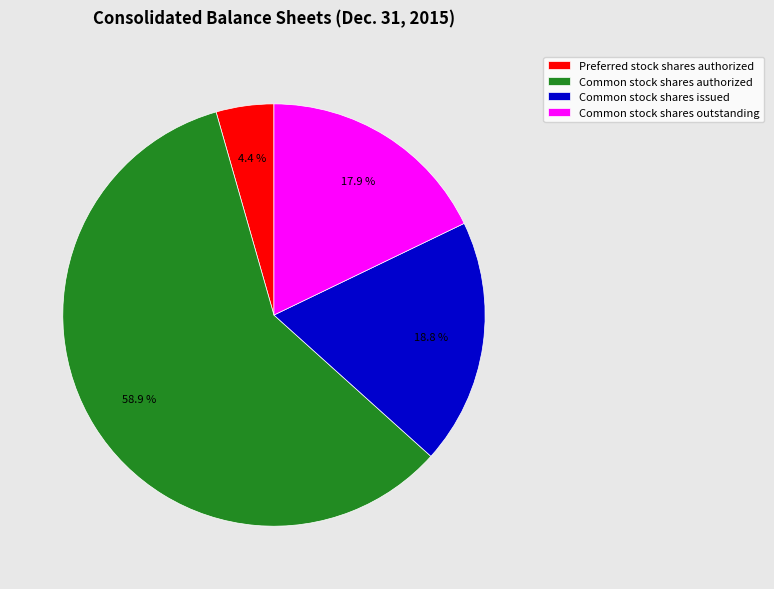

Which has a higher value, Common stock shares authorized or Common stock shares issued?

Common stock shares authorized